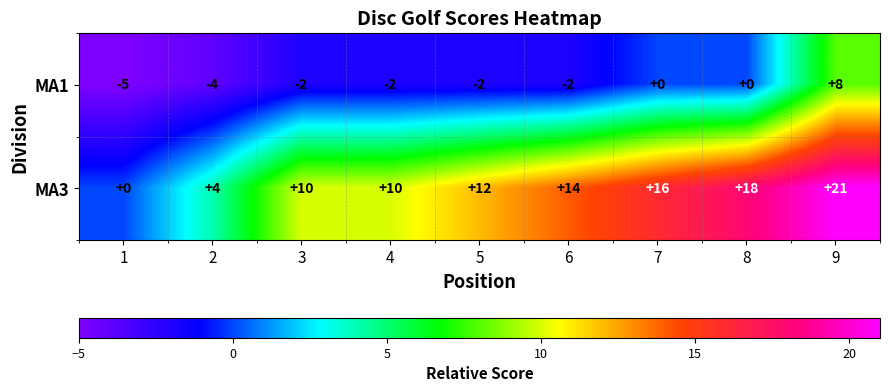

What is the difference between the highest and lowest values at 5?

14